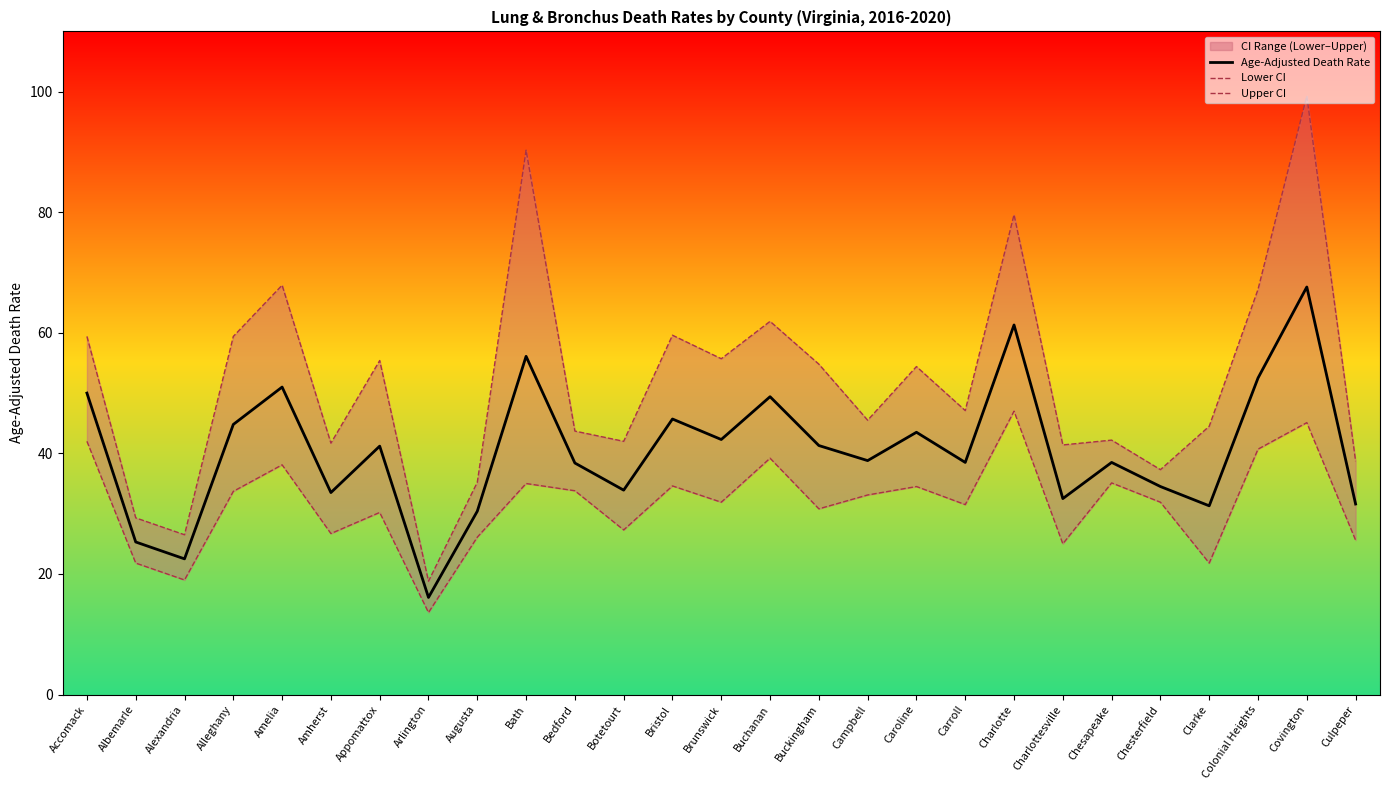

How many categories are shown in the chart?

27